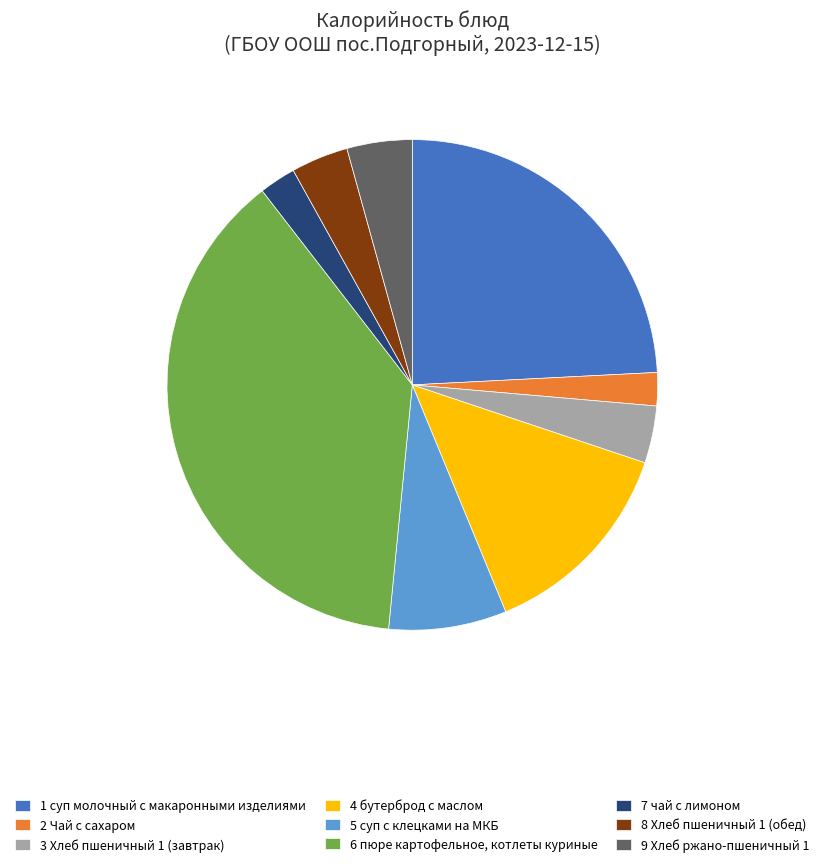

Do 5 суп с клецками на МКБ and 4 бутерброд с маслом together represent more than half of the pie?

No